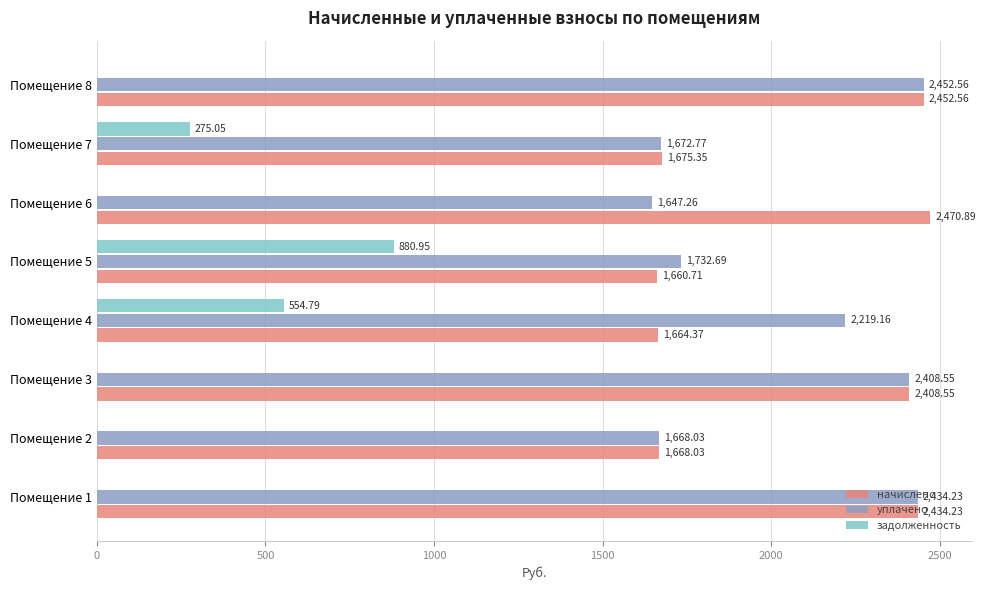

What is the sum of all задолженность values?

1710.8